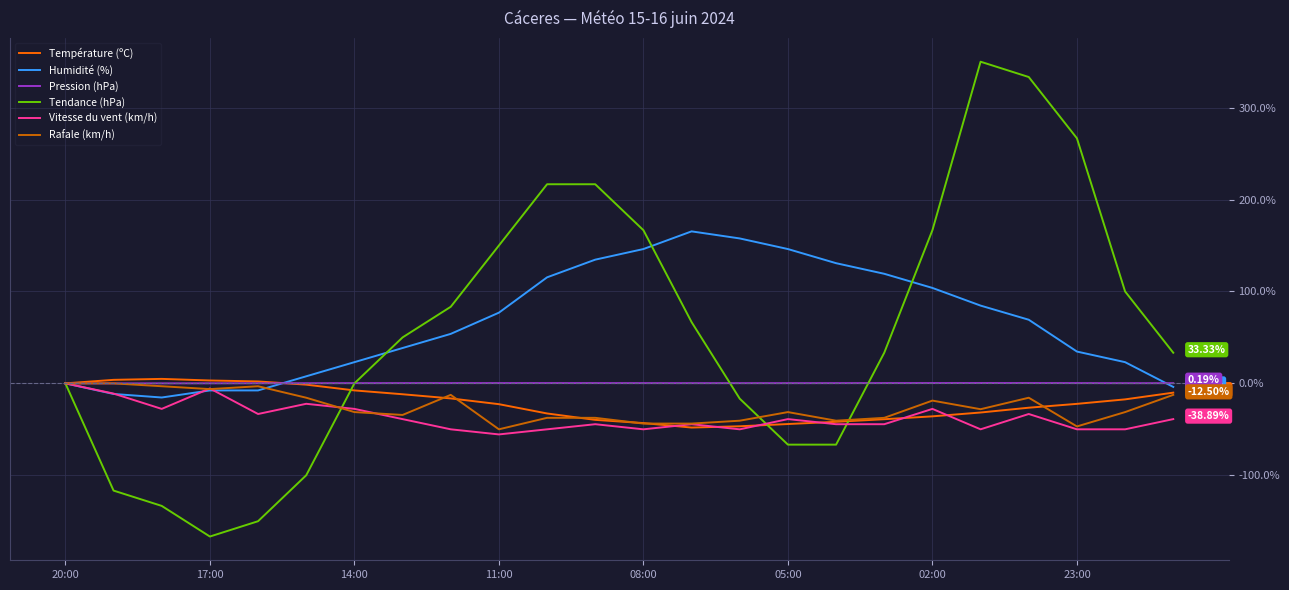

Which series has the widest spread of values?

Tendance (hPa)